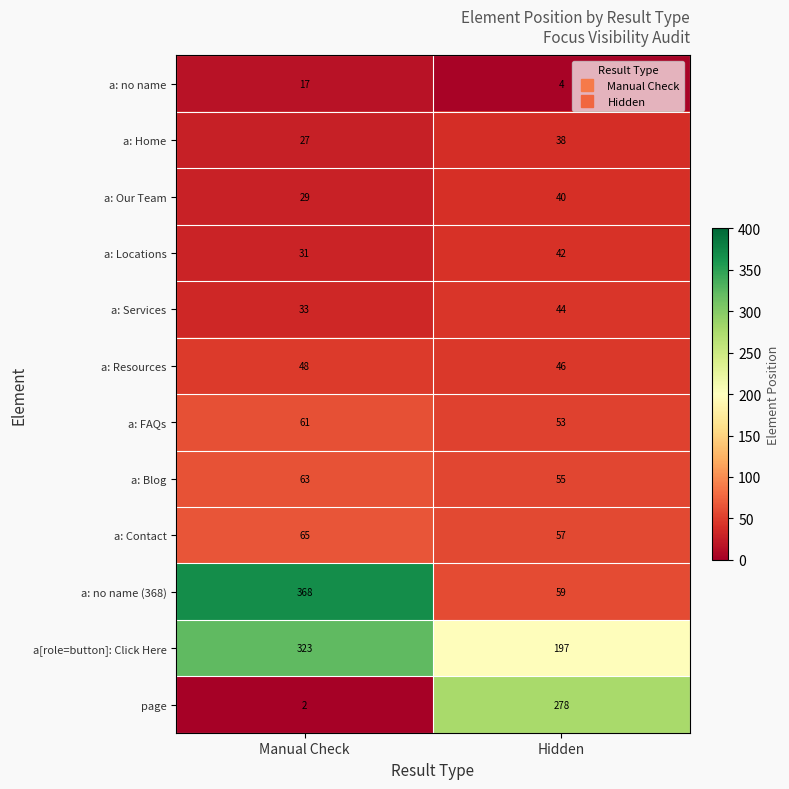

List the series in order of their peak value, lowest first.

a: no name, a: Home, a: Our Team, a: Locations, a: Services, a: Resources, a: FAQs, a: Blog, a: Contact, page, a[role=button]: Click Here, a: no name (368)